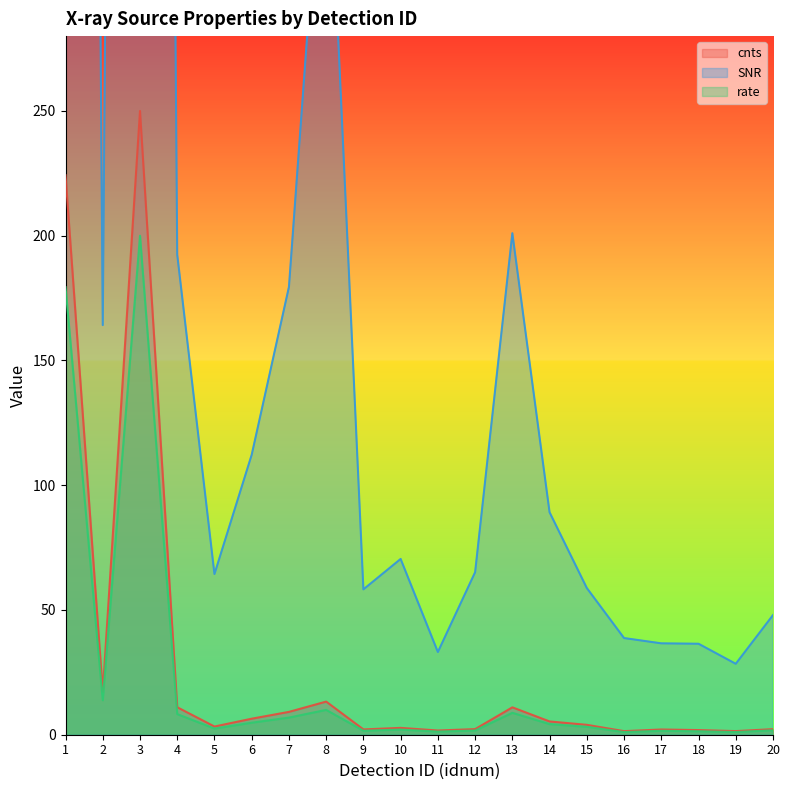

Which series has the largest range (max minus min)?

SNR